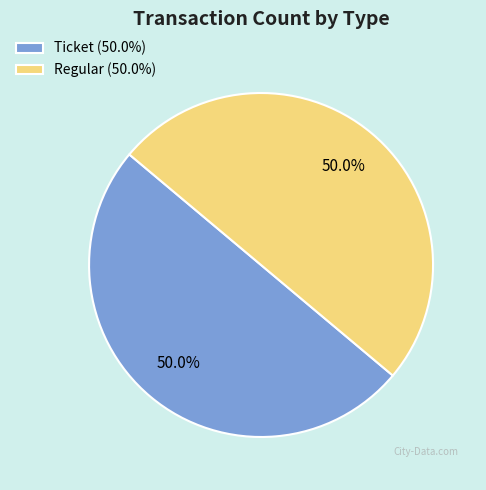

How many slices are in this pie chart?

2